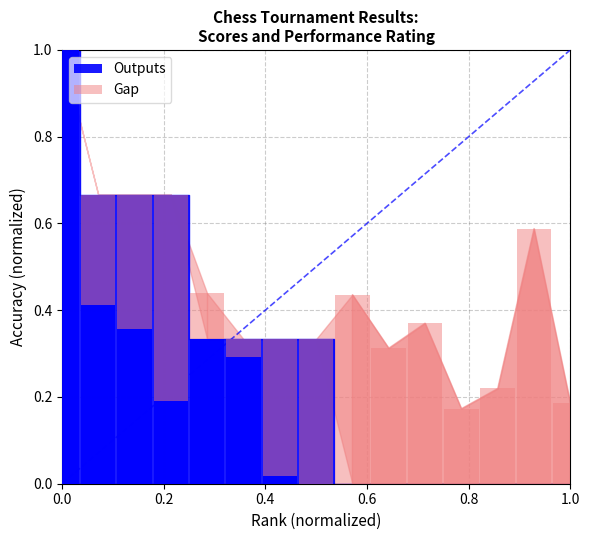

What is the approximate value at 6?

0.3